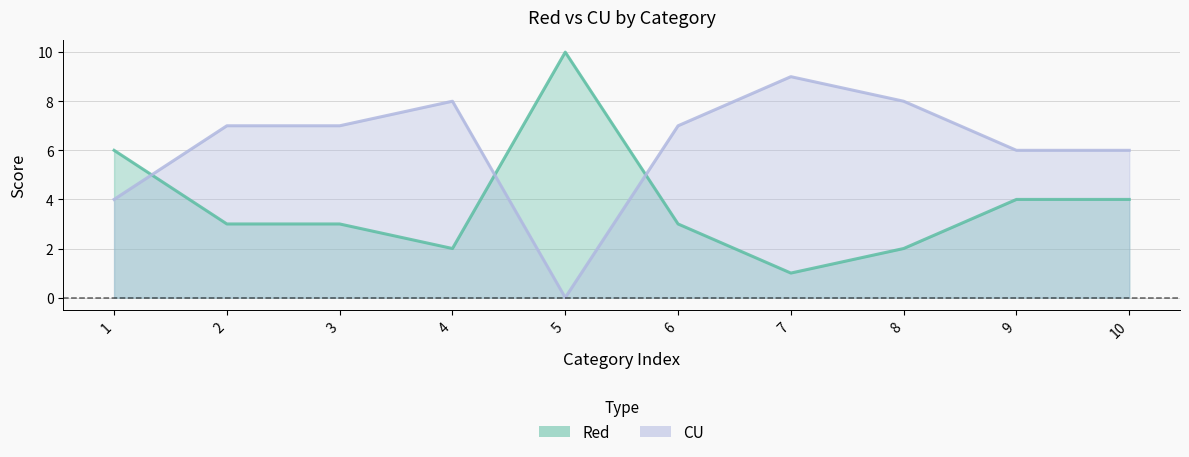

What is the difference between the CU values at 6 and 1?

3